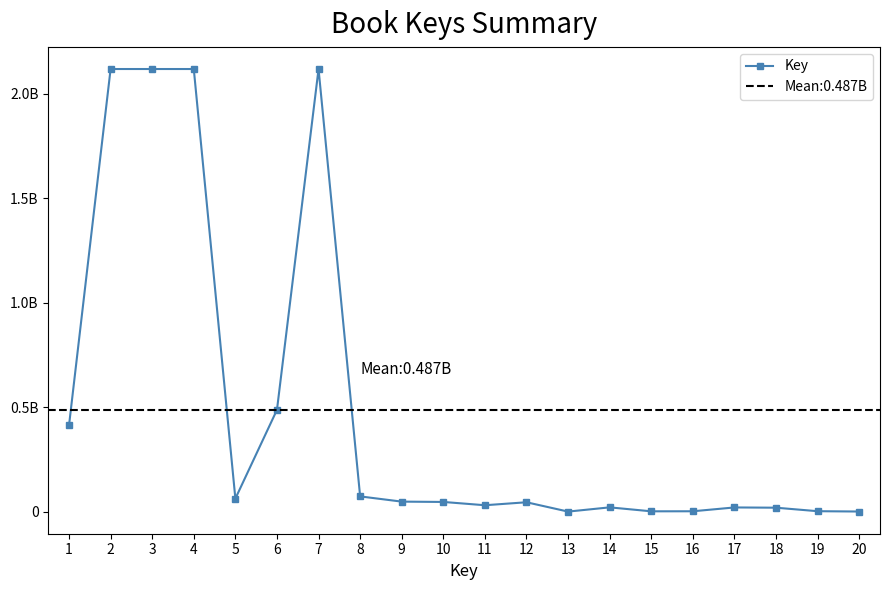

Is this an area chart (filled region under the line)?

No